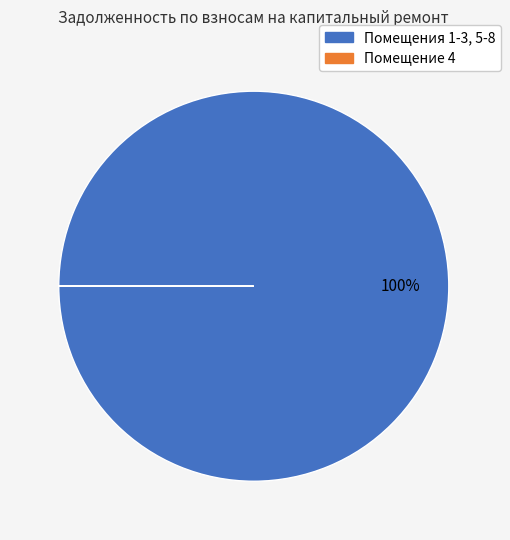

To the nearest percent, what is the average slice percentage?

50%